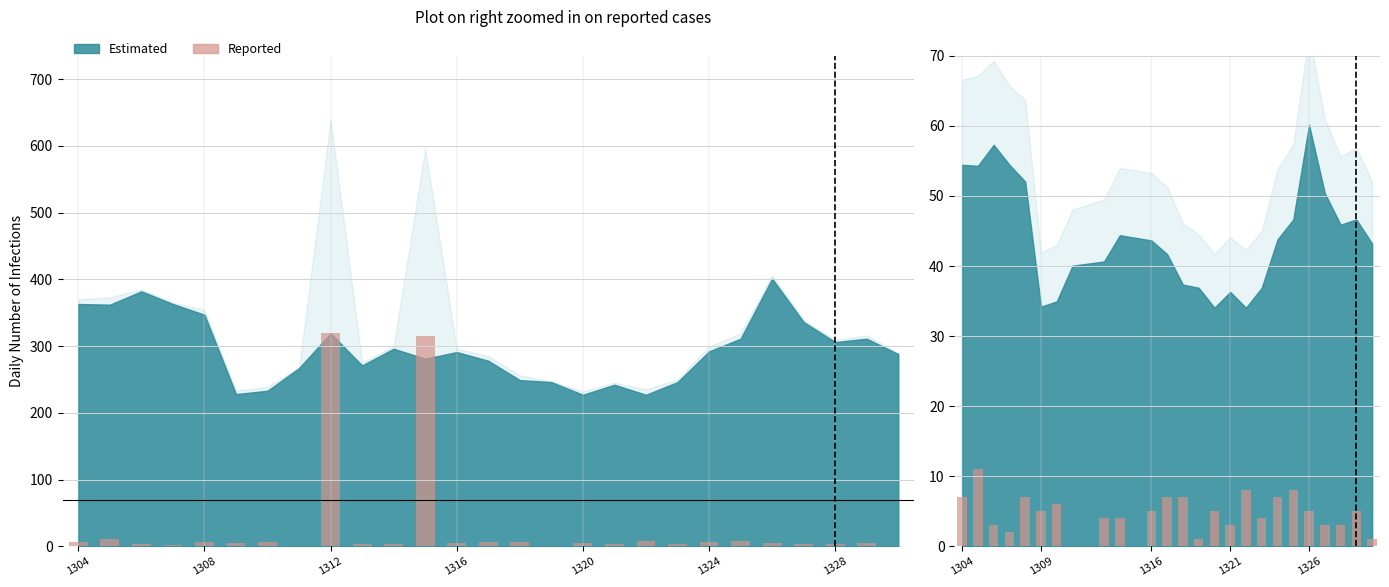

Read the value at 9.

4